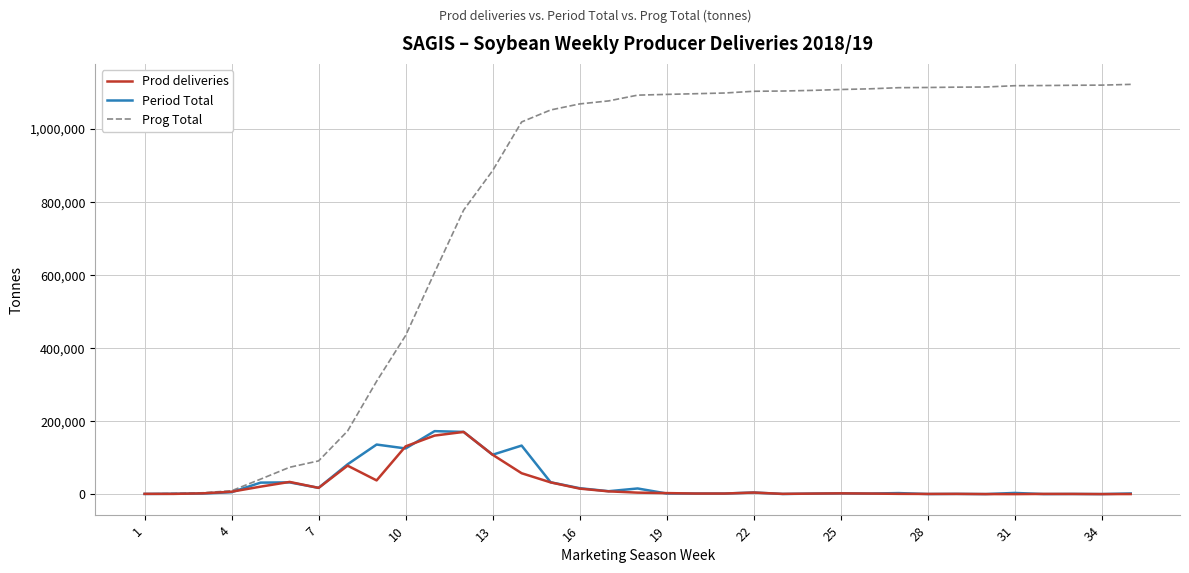

Which series has the largest total across all categories?

Prog Total